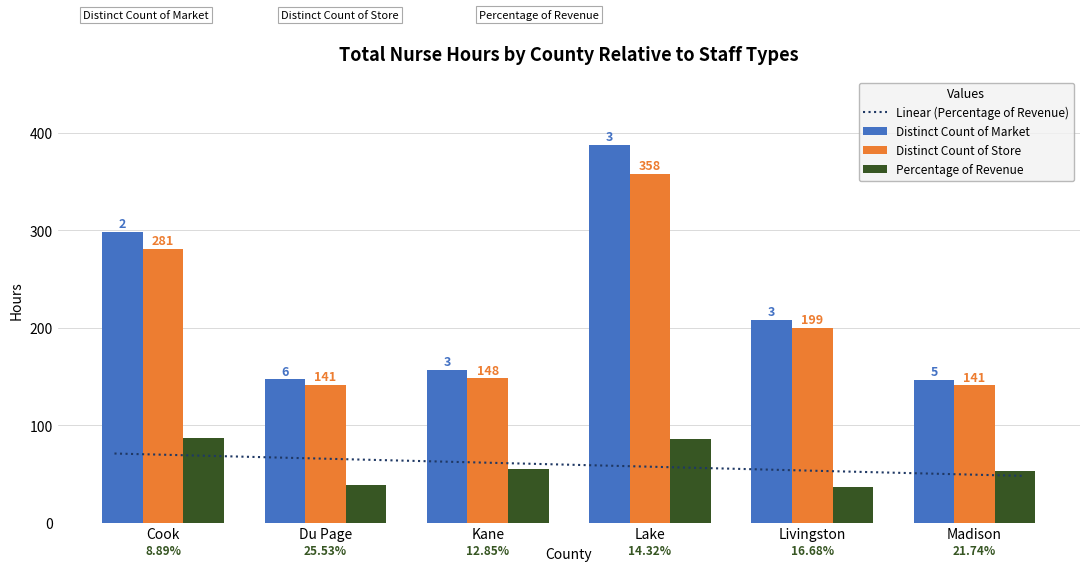

What is the average value of the Total Direct Care Staff Hours series?

211.7